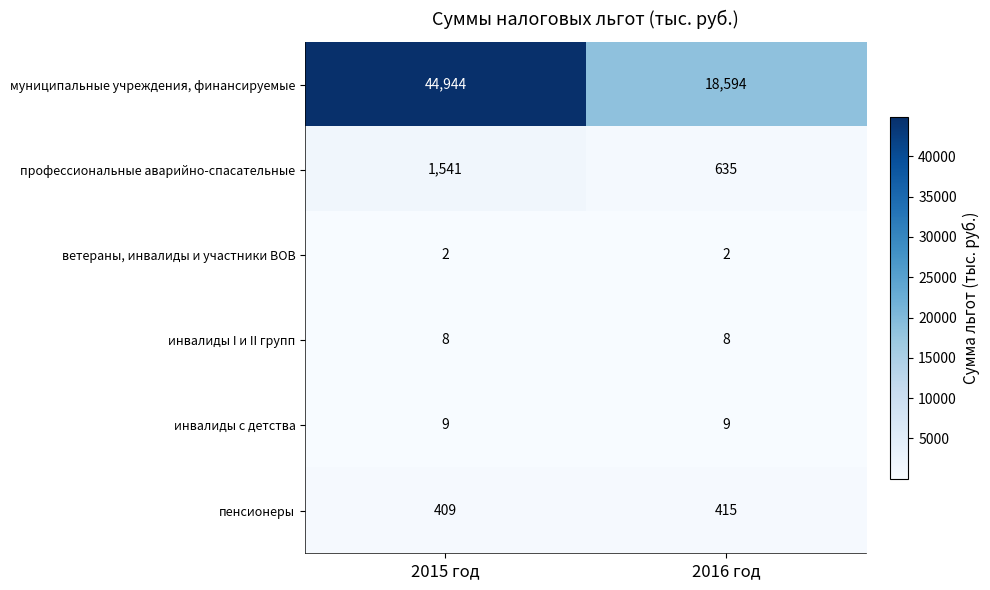

At how many categories does at least one series exceed 4176?

2